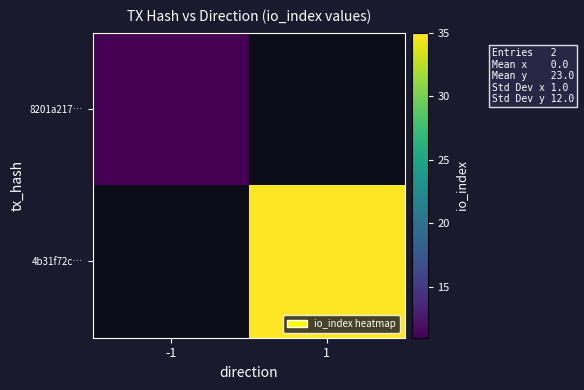

True or false: 4b31f72c… has a value of 35.0 at 1.

True